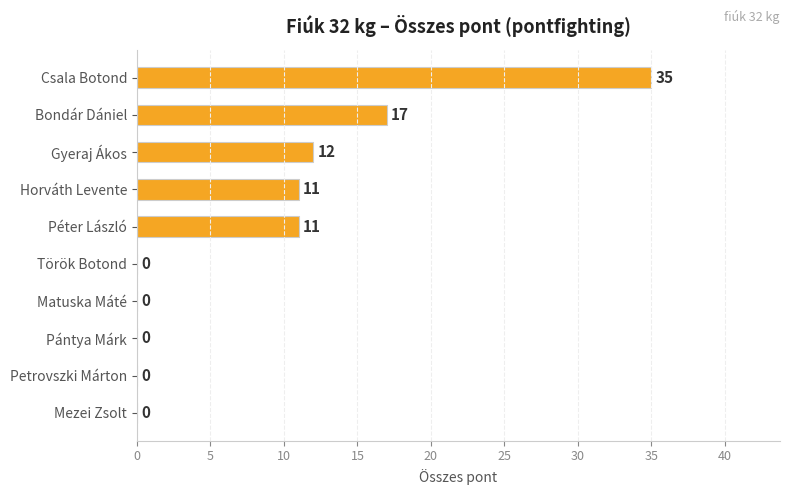

Reading top to bottom, what are all the values shown in this chart?

Csala Botond=35	Bondár Dániel=17	Gyeraj Ákos=12	Horváth Levente=11	Péter László=11	Török Botond=0	Matuska Máté=0	Pántya Márk=0	Petrovszki Márton=0	Mezei Zsolt=0